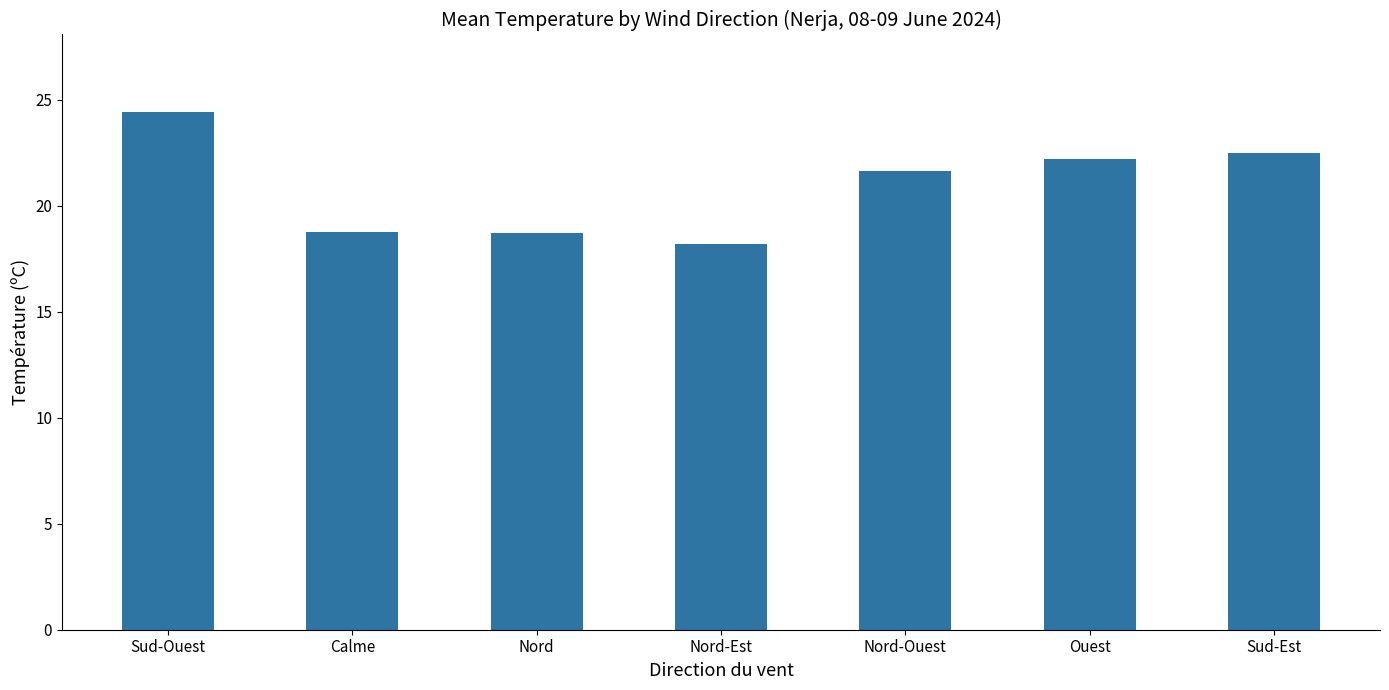

Approximately how many times larger is the value at Calme compared to Sud-Est?

0.8